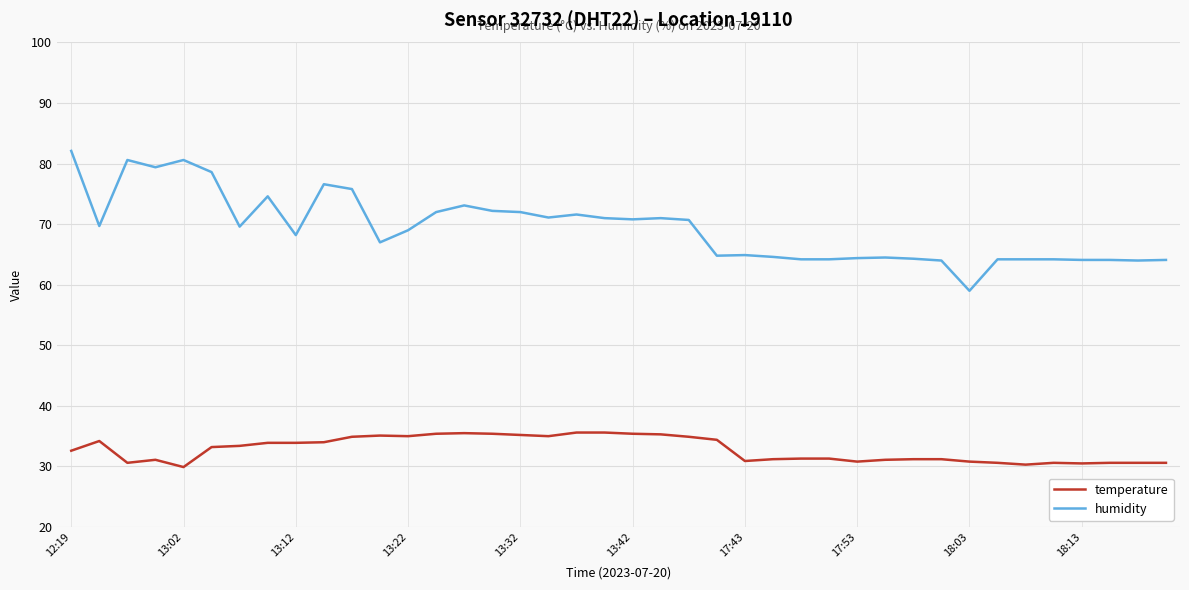

Which series has the largest total across all categories?

humidity